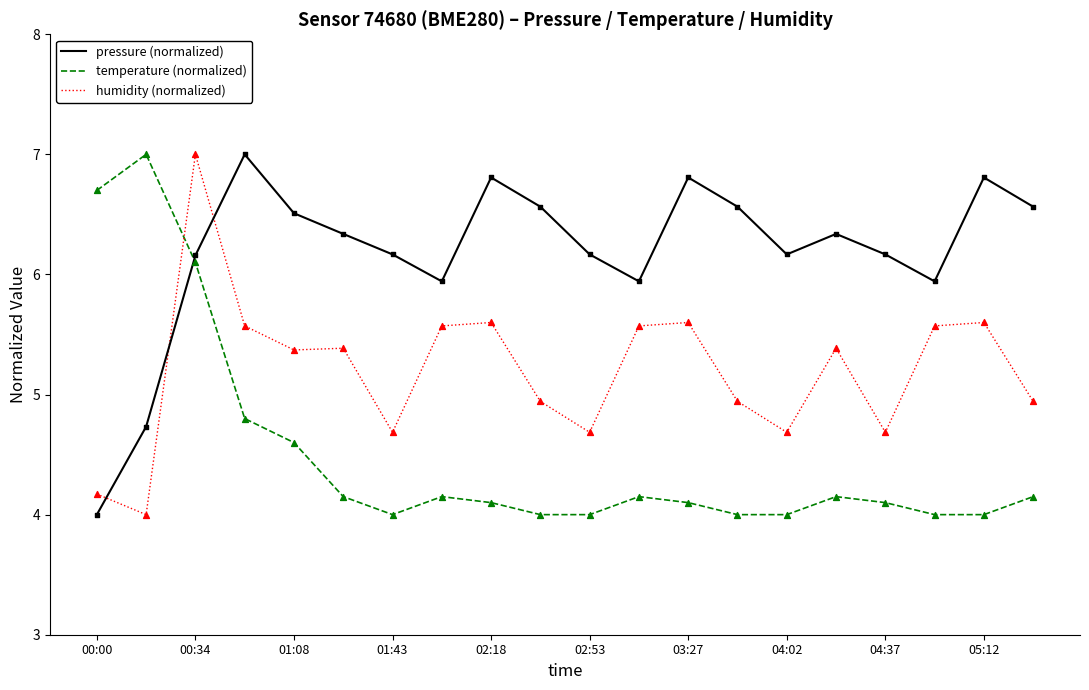

What is the difference between the maximum and minimum values in the humidity (normalized) series?

3.0